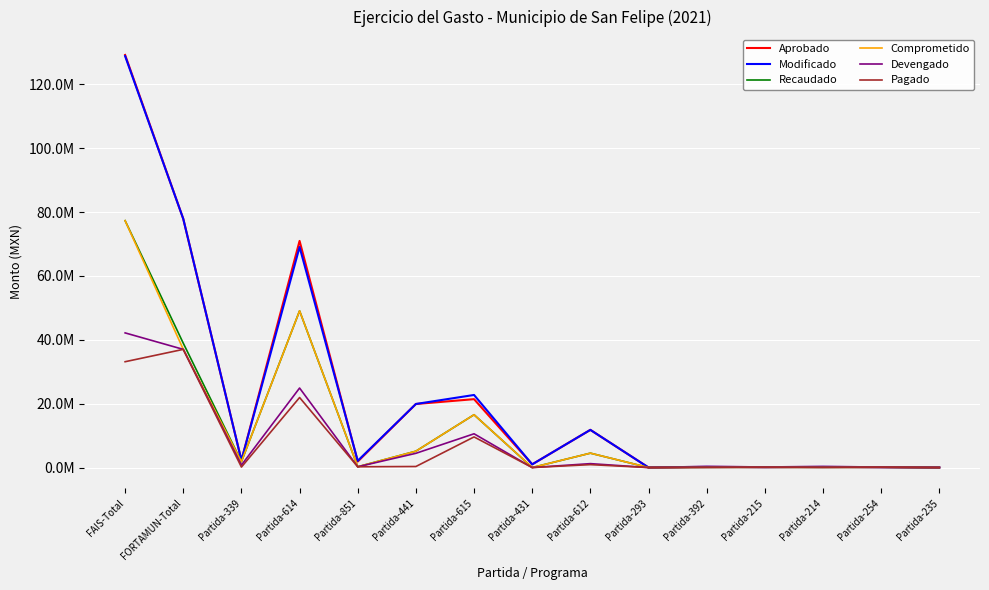

Rank the series at FORTAMUN-Total from lowest to highest value.

Comprometido, Devengado, Pagado, Recaudado, Modificado, Aprobado